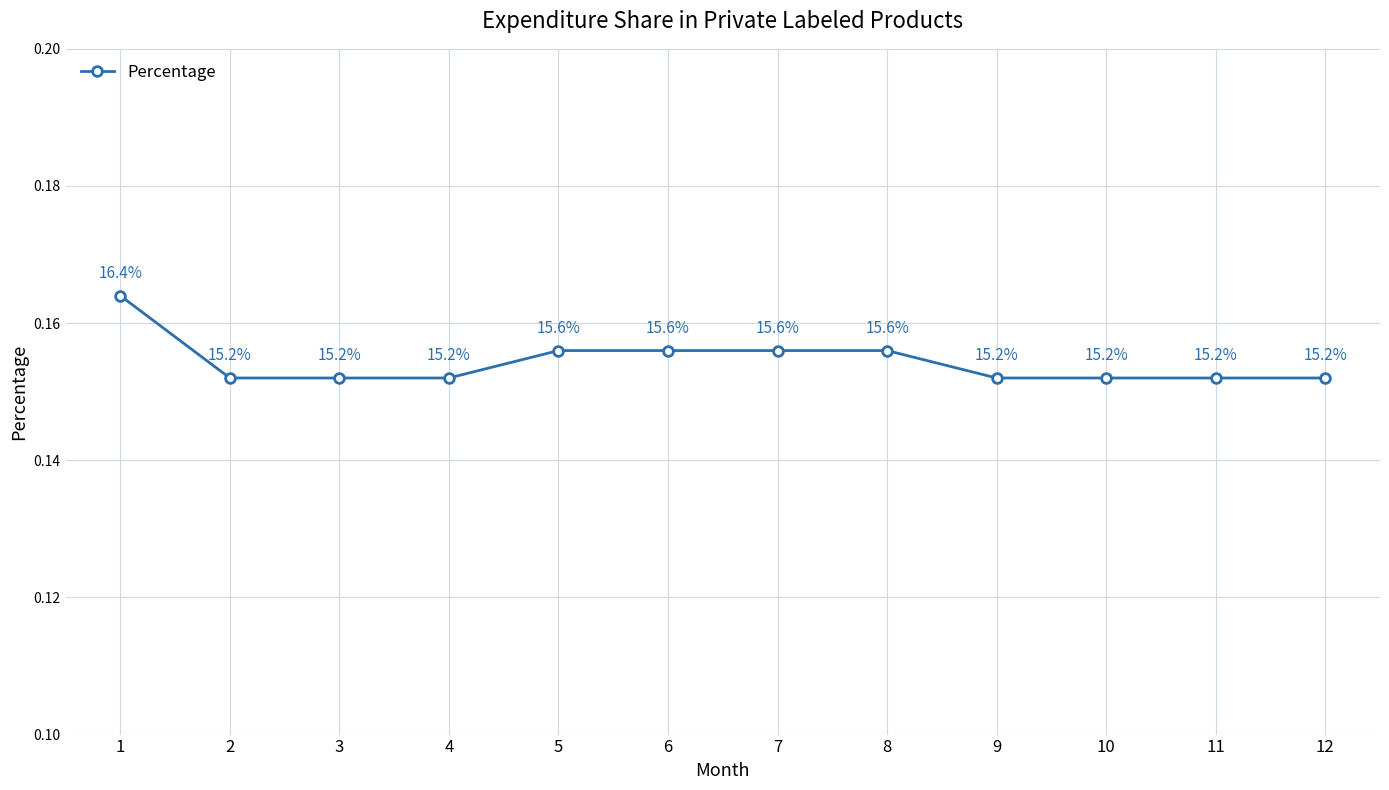

True or false: the data shows 0.3 at 2.

False